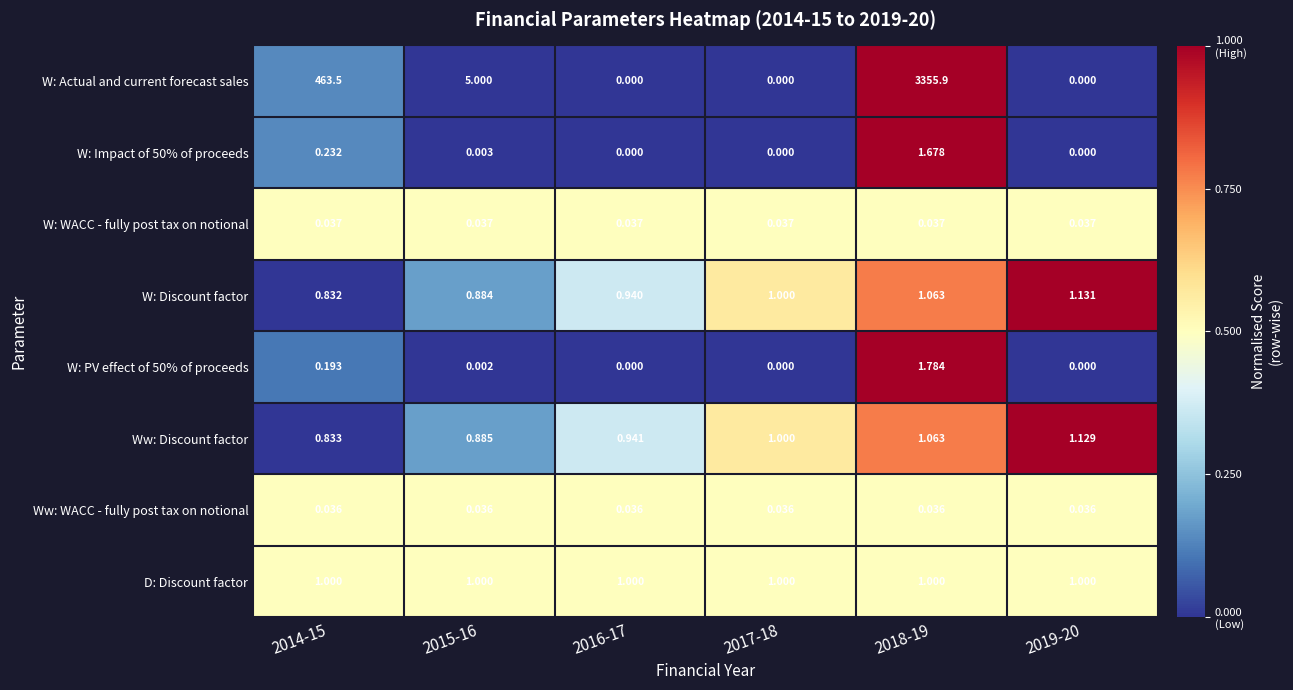

What is the spread (max minus min) of values at 2016-17?

1.0